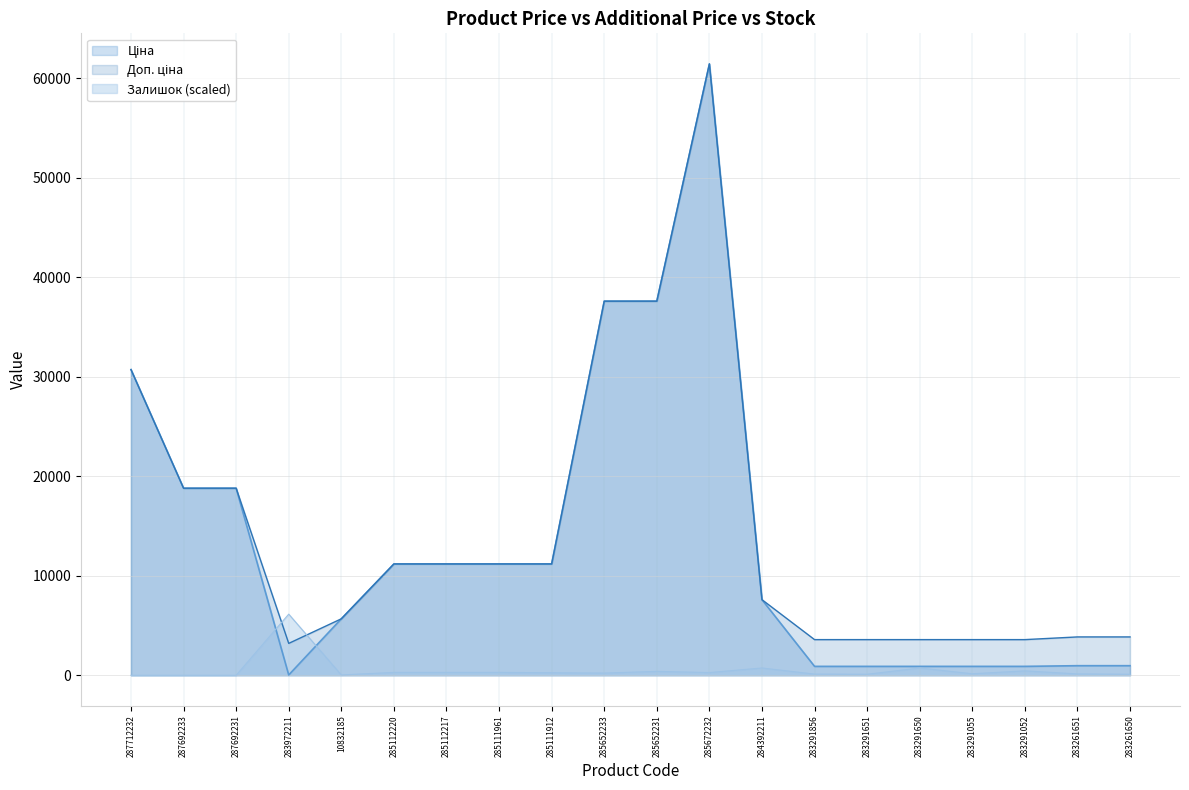

Between 285112220 and 285652233, which is larger?

285652233